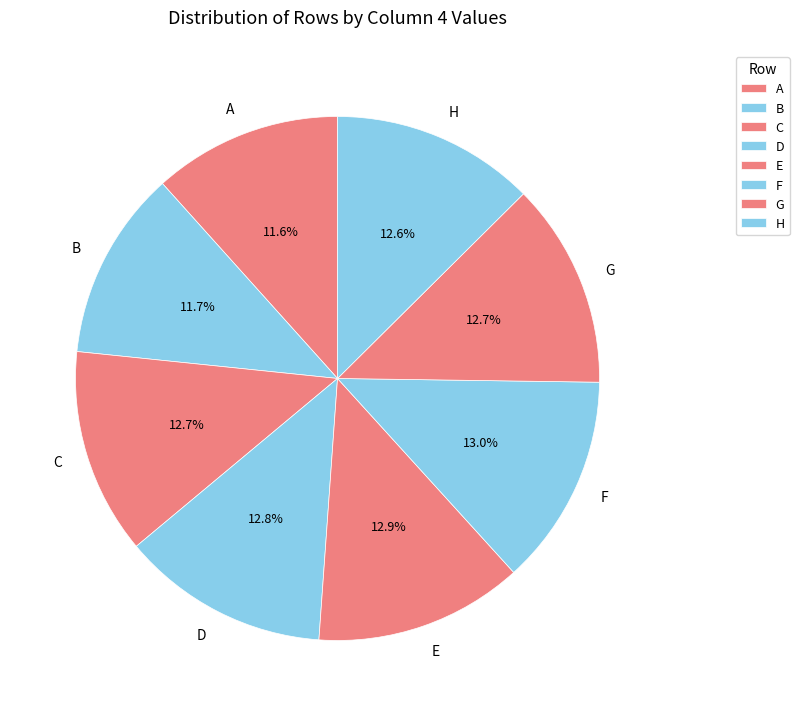

Which has a higher value, B or C?

C